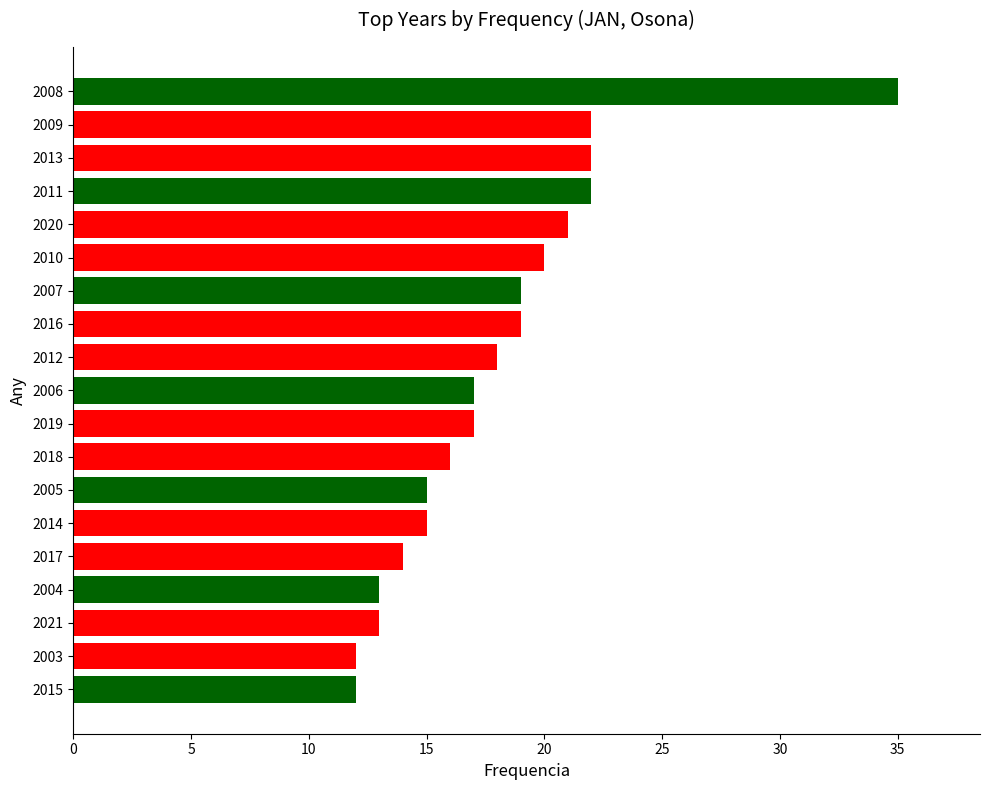

The value at 2015 is 12. True or false?

True